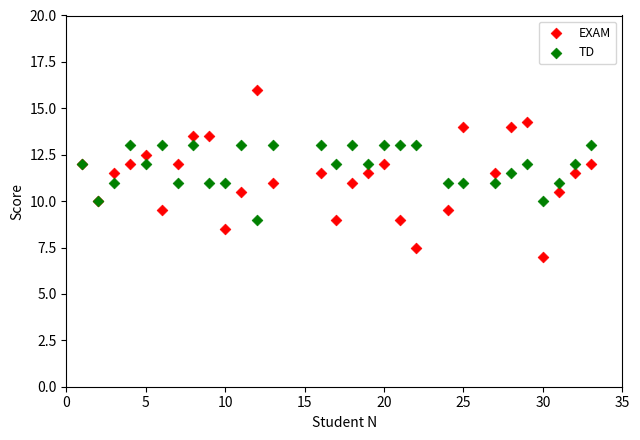

What is the X range (max minus min) for the scatter plot?

32.0